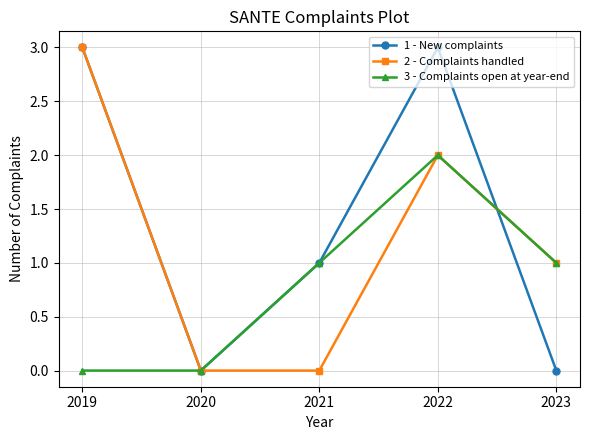

Reading left to right, list all the values displayed in this chart.

1 - New complaints: 2019=3	2020=0	2021=1	2022=3	2023=0
2 - Complaints handled: 2019=3	2020=0	2021=0	2022=2	2023=1
3 - Complaints open at year-end: 2019=0	2020=0	2021=1	2022=2	2023=1